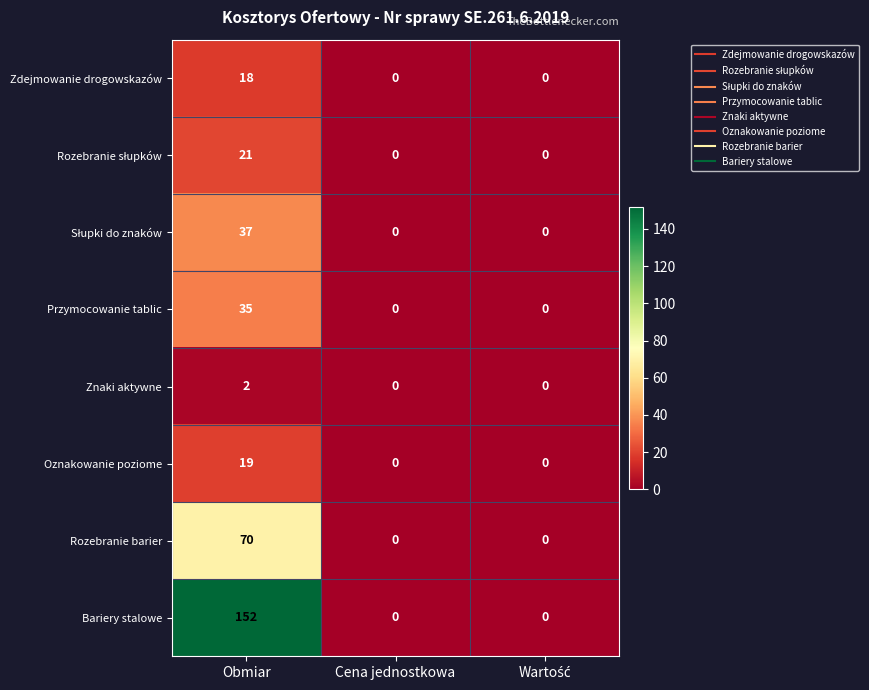

Which category has the highest value in the Oznakowanie poziome series?

Obmiar